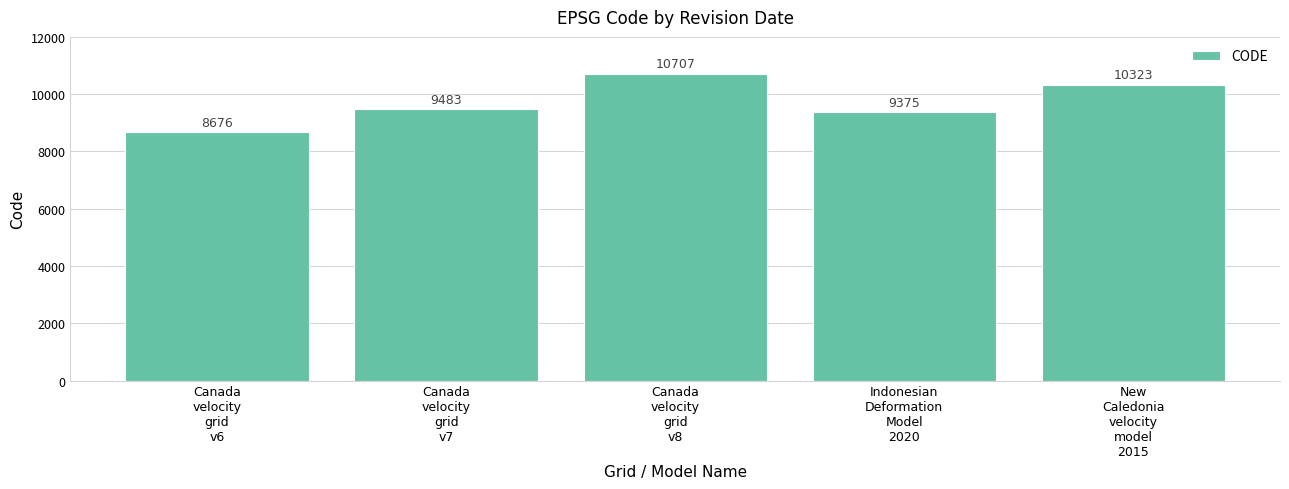

What is the minimum value shown in the chart?

8676